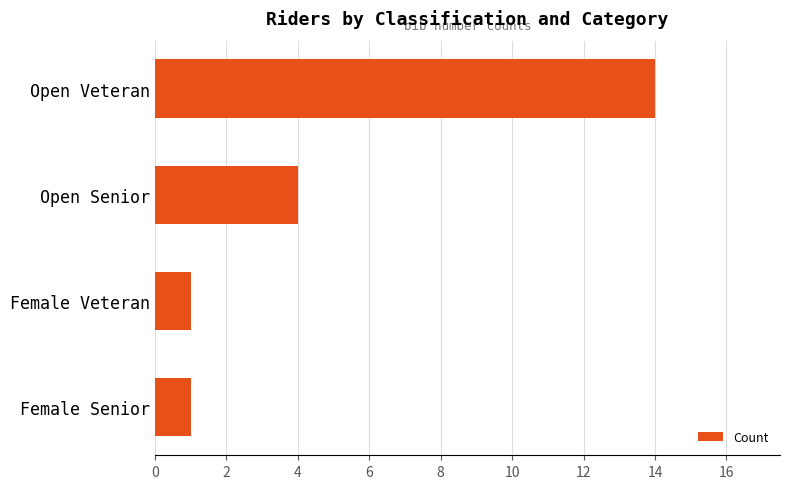

What is the change in value from Open Veteran to Female Senior?

-13